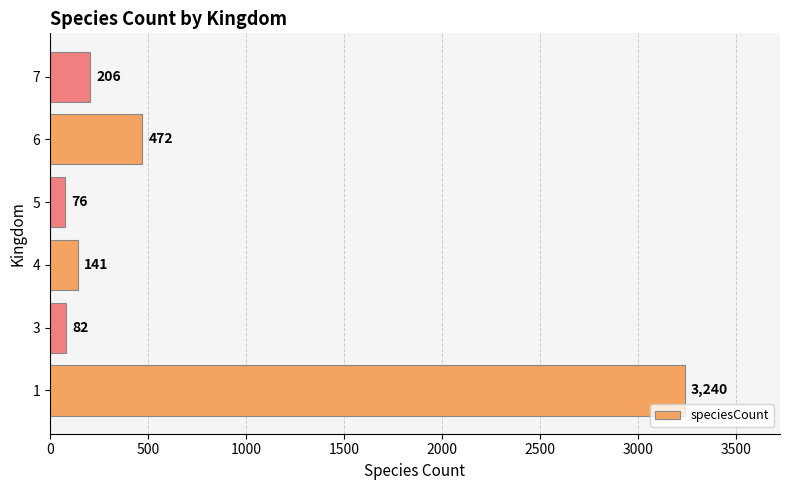

How many values are below 206?

3